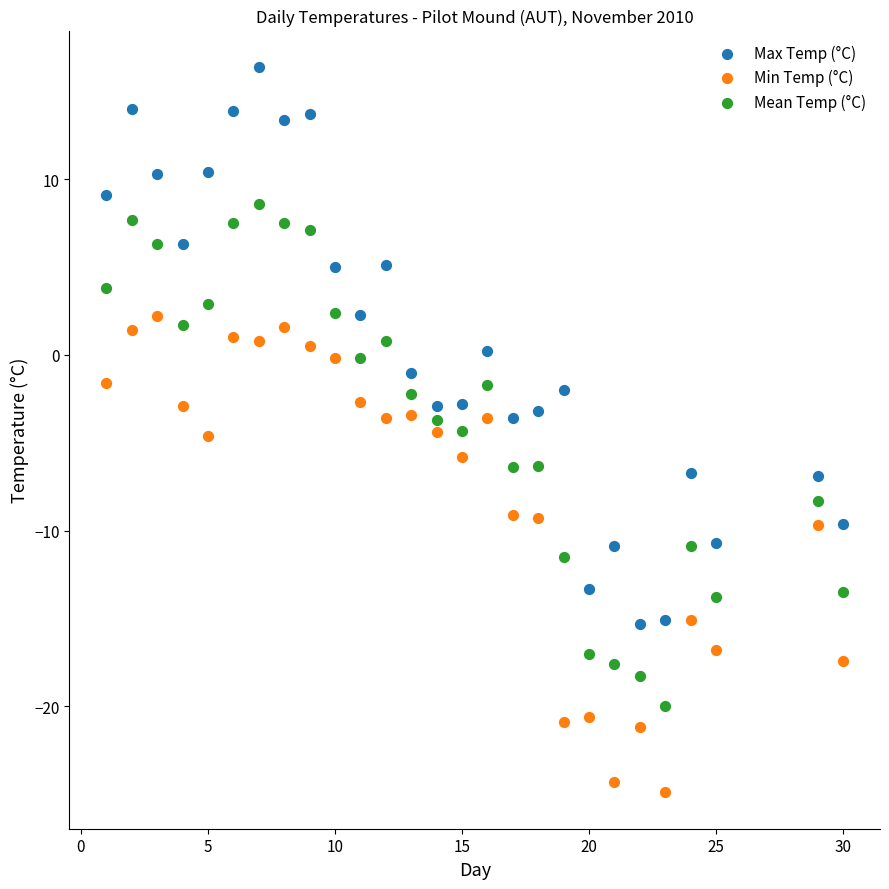

Which series has the largest Y range (max minus min)?

Max Temp (°C)